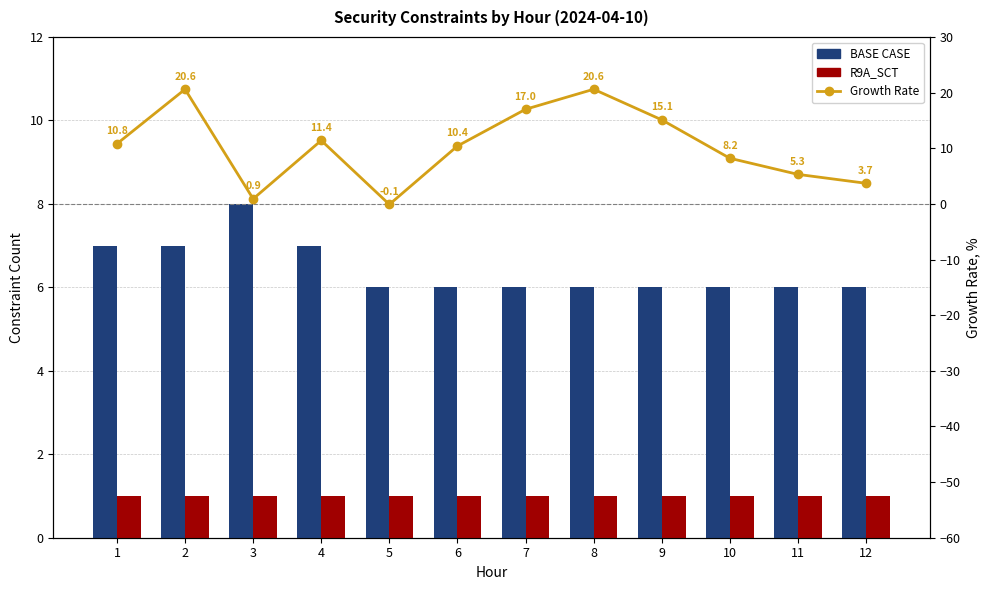

The value of R9A_SCT at 12 is 1.0. True or false?

True